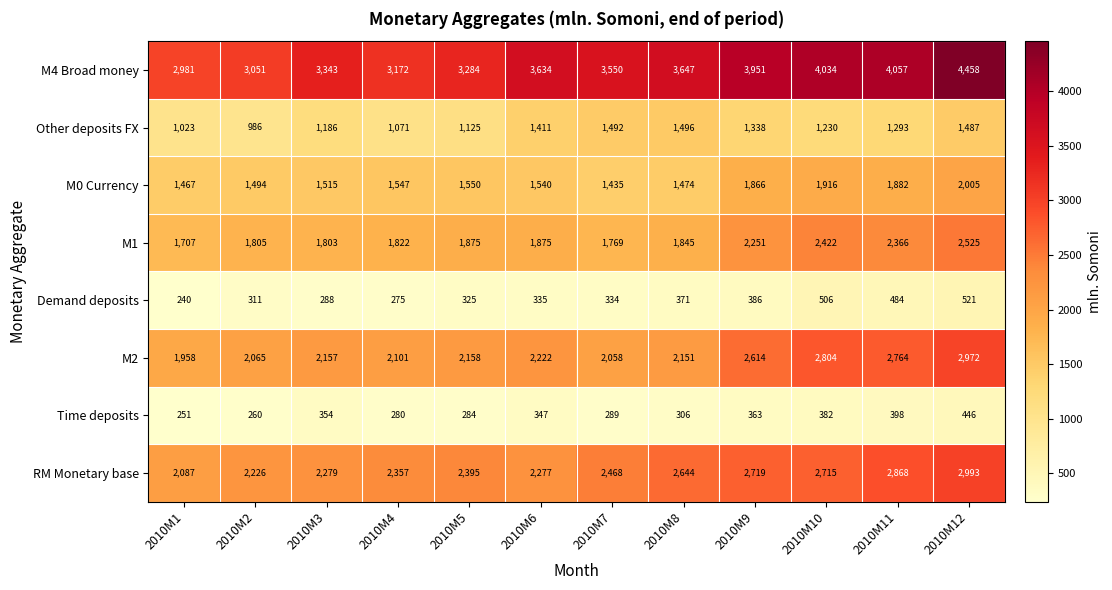

At 2010M11, list the series in order from largest to smallest.

M4 Broad money, RM Monetary base, M2, M1, M0 Currency, Other deposits FX, Demand deposits, Time deposits